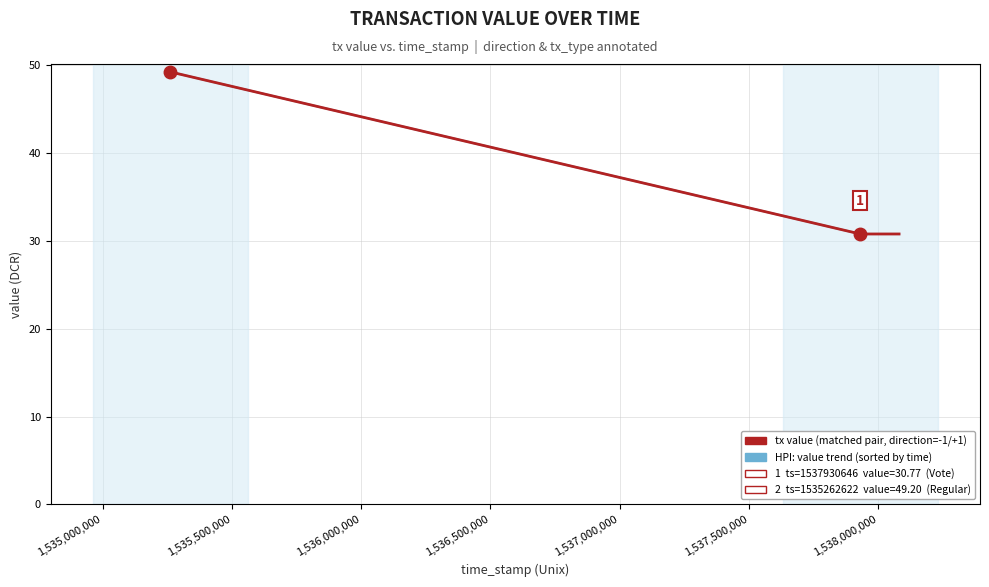

How many lines are shown in the chart?

2